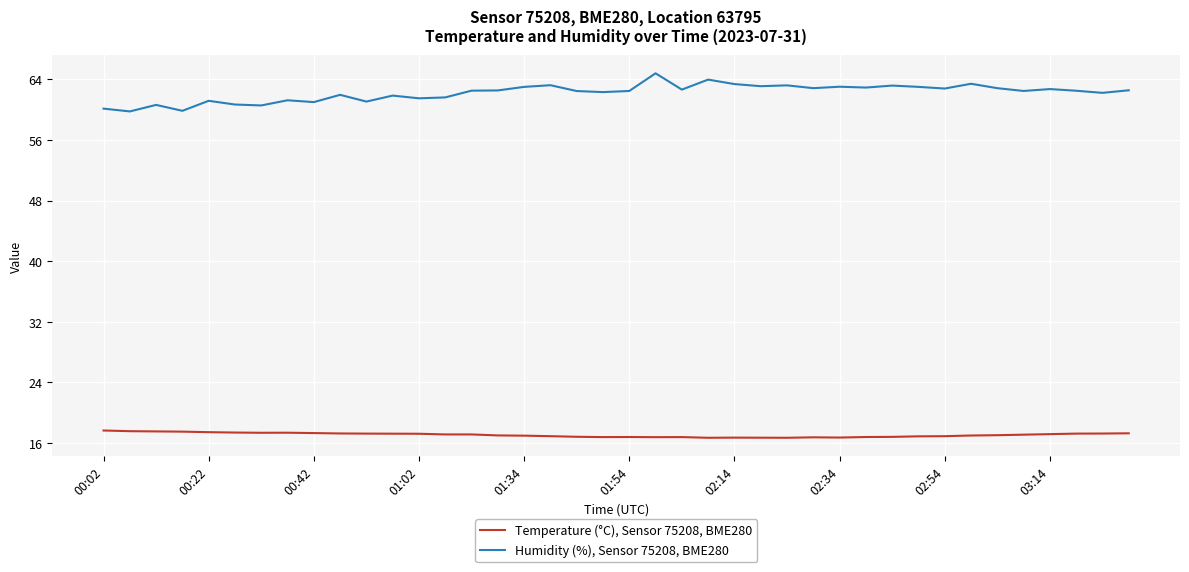

Which series has the widest spread of values?

Humidity (%), Sensor 75208, BME280